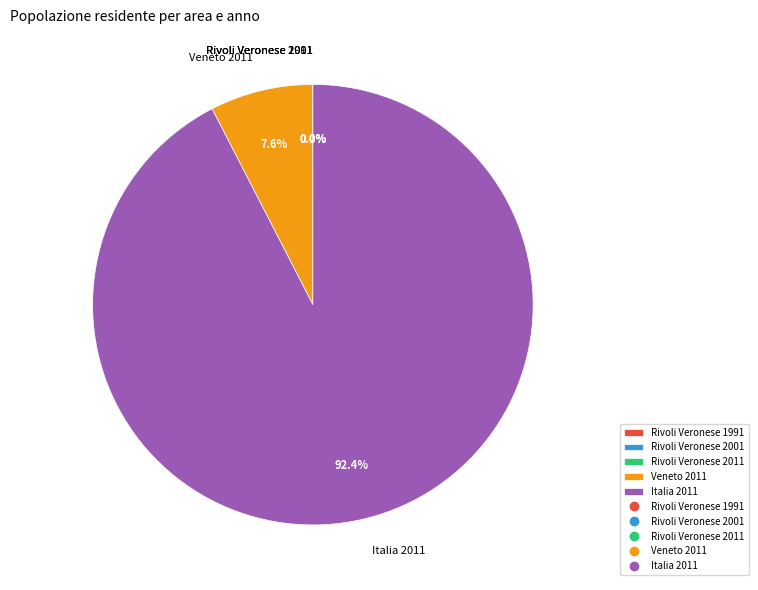

Is there a majority slice in this chart?

Yes